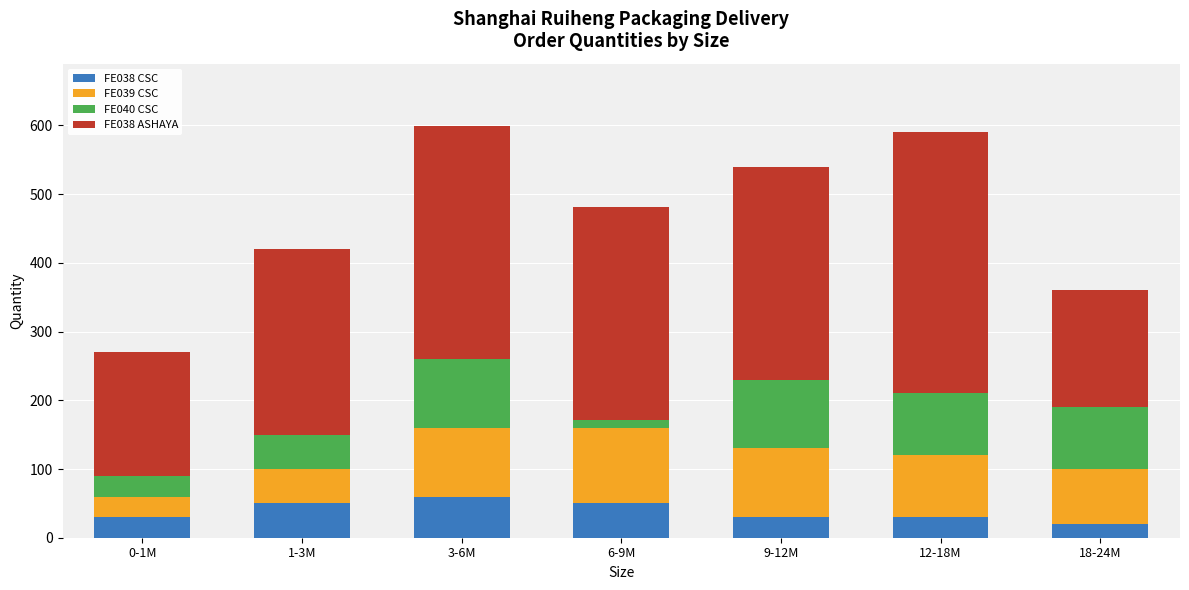

Is it true that FE038 CSC equals 30 at 12-18M?

True